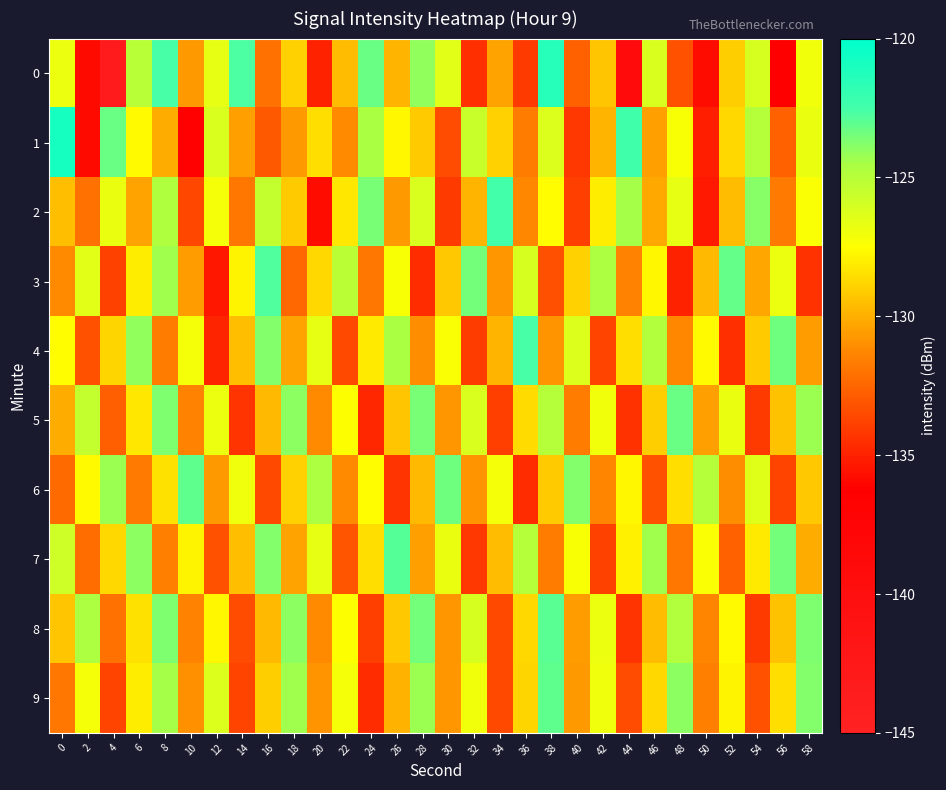

At which category is the sum across all series the highest?

8